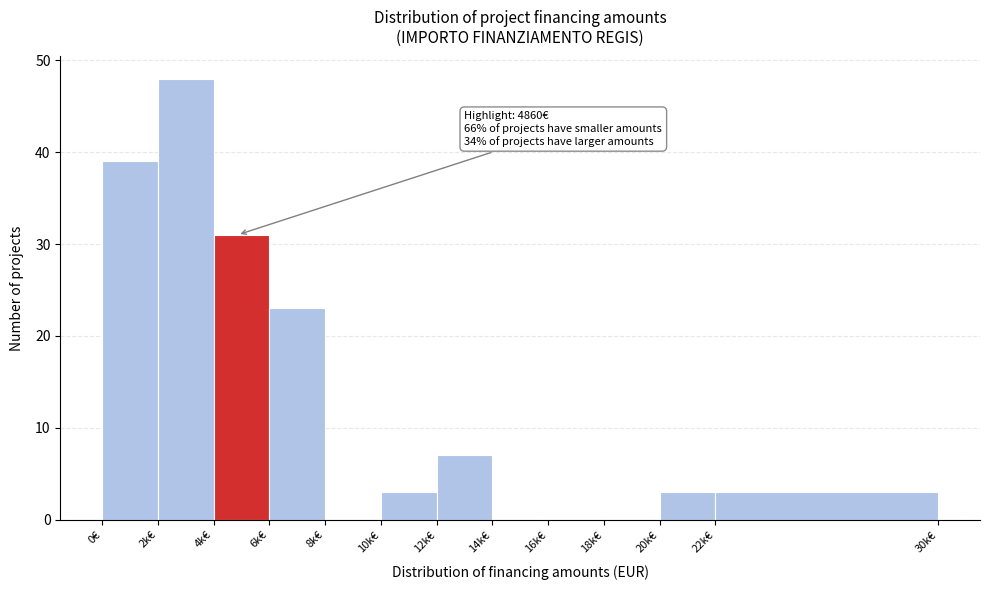

Reading left to right, transcribe all the data shown in this chart.

0€=39	2k€=48	4k€=31	6k€=23	8k€=0	10k€=3	12k€=7	14k€=0	16k€=0	18k€=0	20k€=3	22k€=3